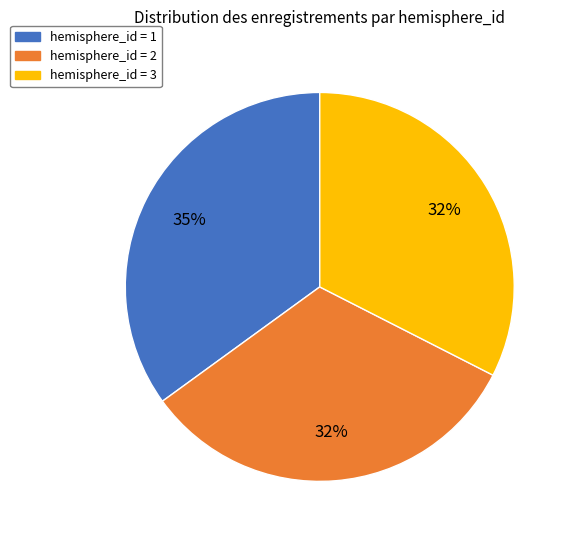

How many segments does this pie chart have?

3